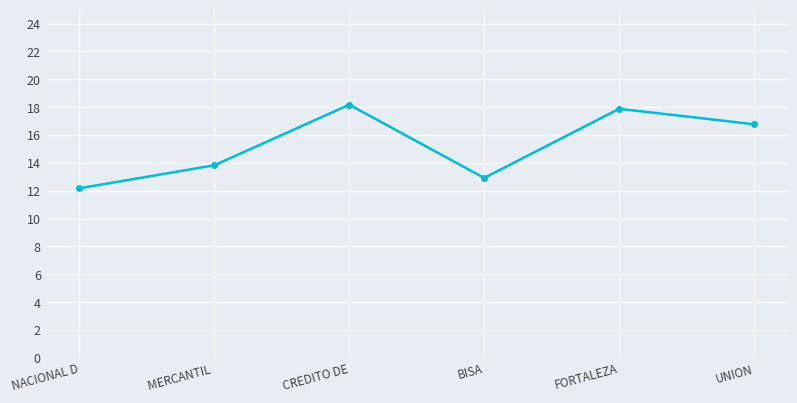

Reading left to right, what are all the values shown in this chart?

NACIONAL D=12.2	MERCANTIL =13.8	CREDITO DE=18.2	BISA=12.9	FORTALEZA=17.9	UNION=16.8